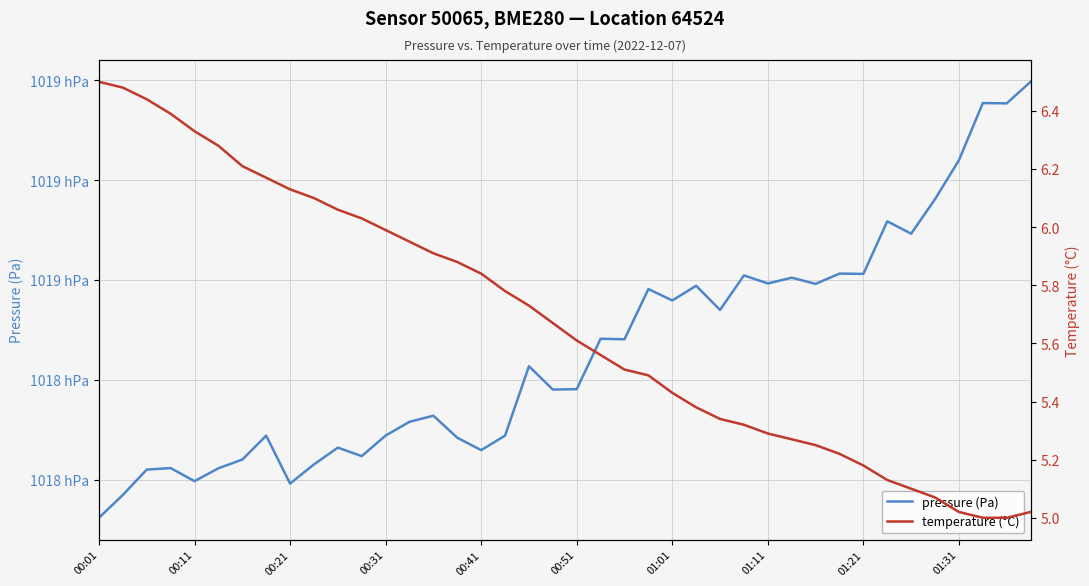

Is the value of temperature (°C) at 01:01 greater than the value of pressure (Pa) at 20?

No